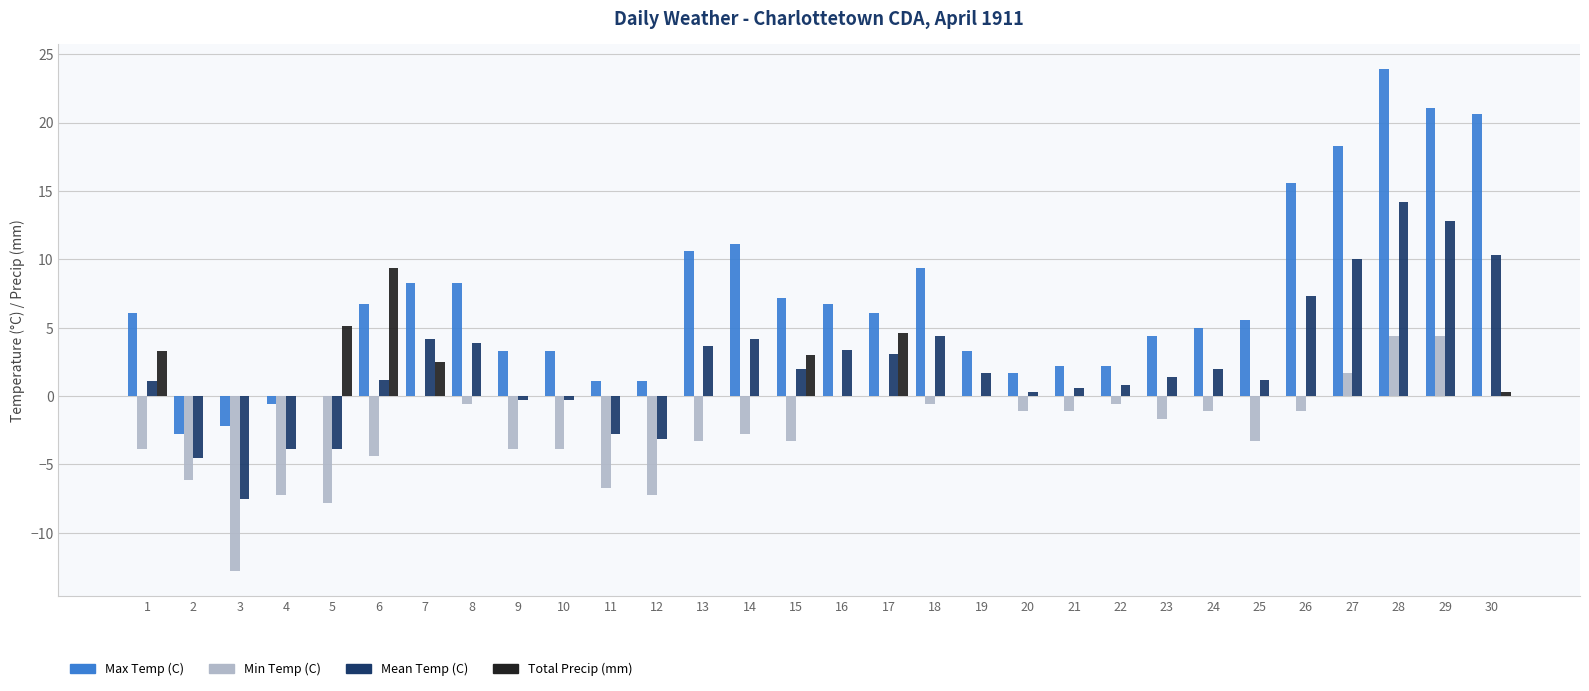

At which category is the sum across all series the highest?

28